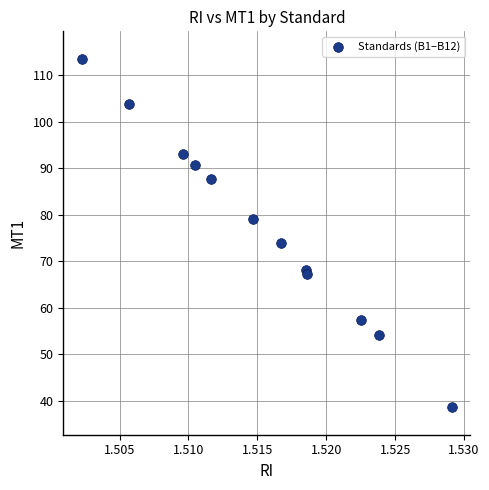

What Y value in the scatter plot is closest to 76?

73.8